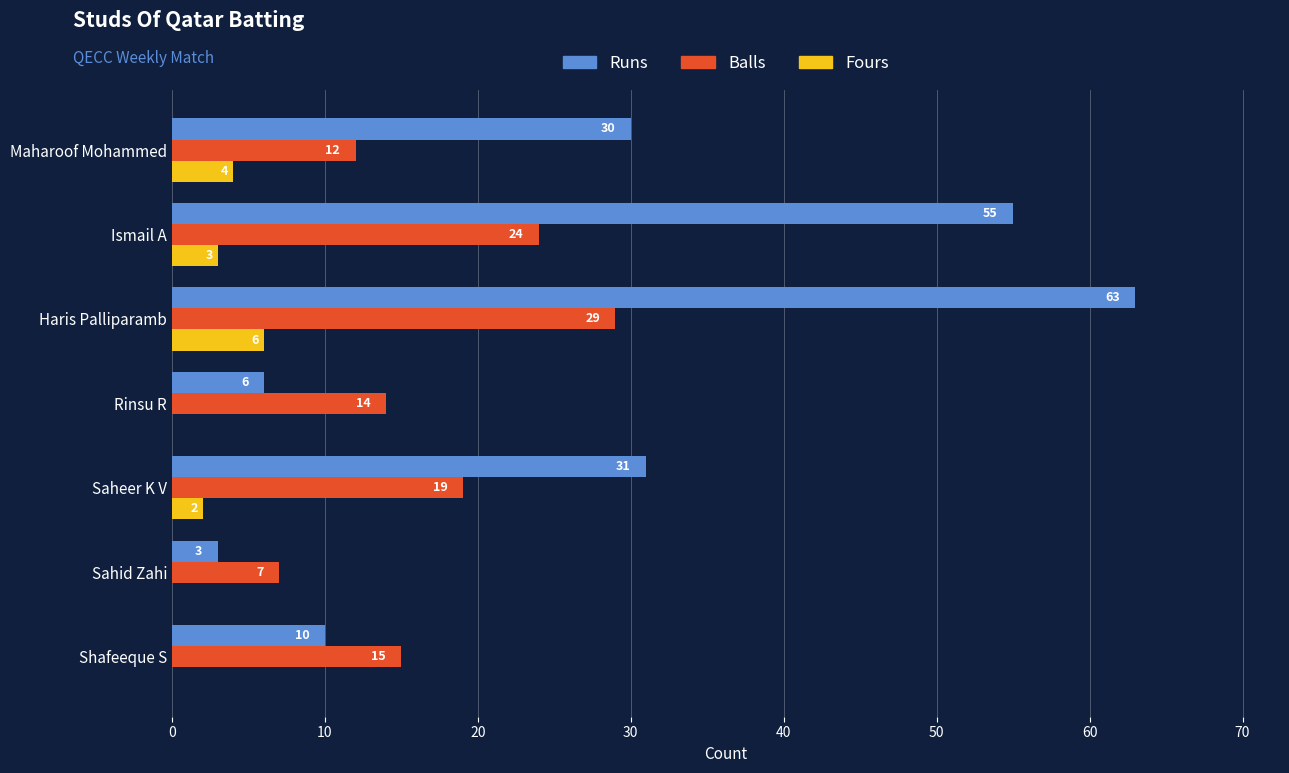

What is the total value across all series at Ismail A?

82